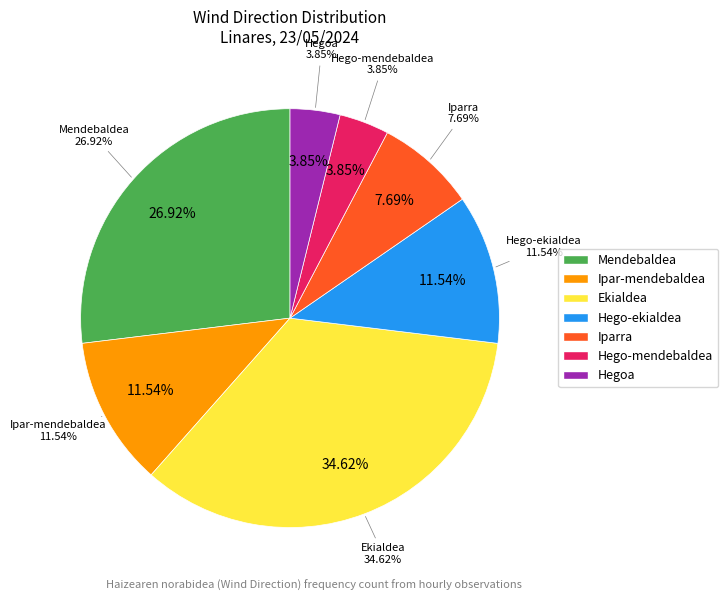

What is the smallest slice in the pie chart?

Hego-mendebaldea